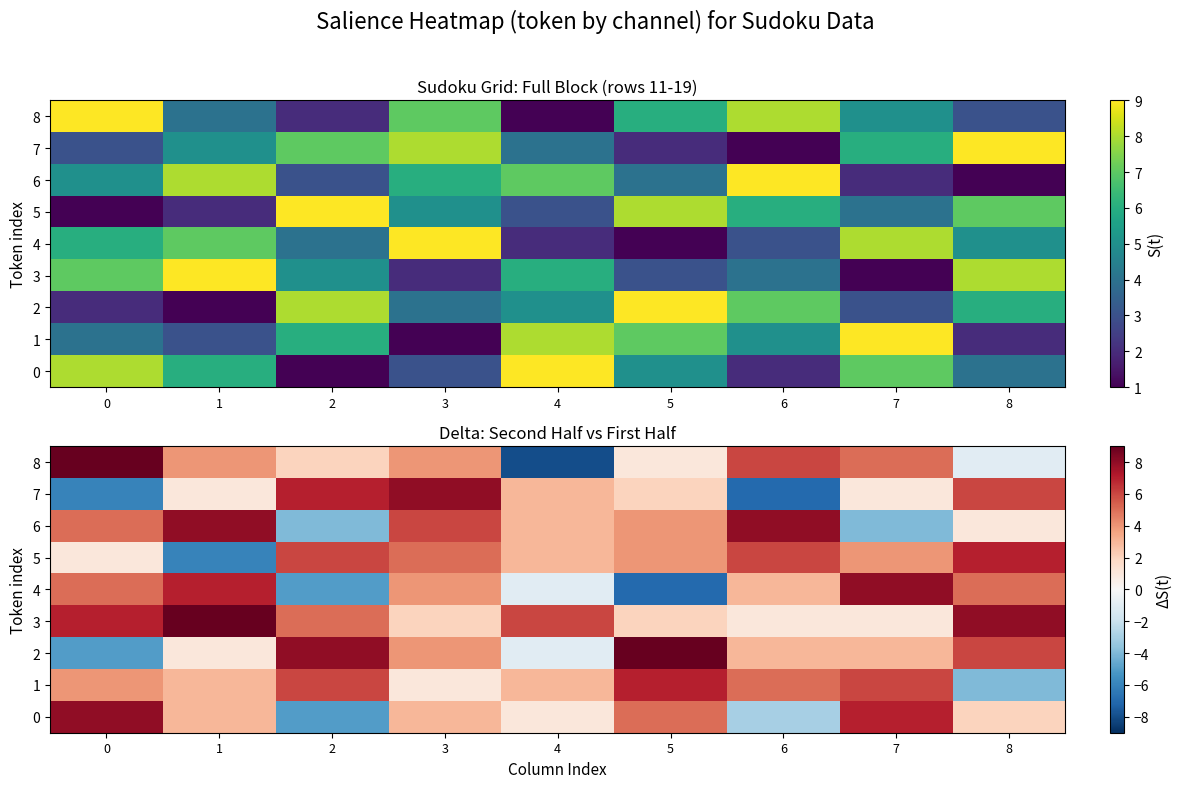

Between 6 and 3, which is larger?

6